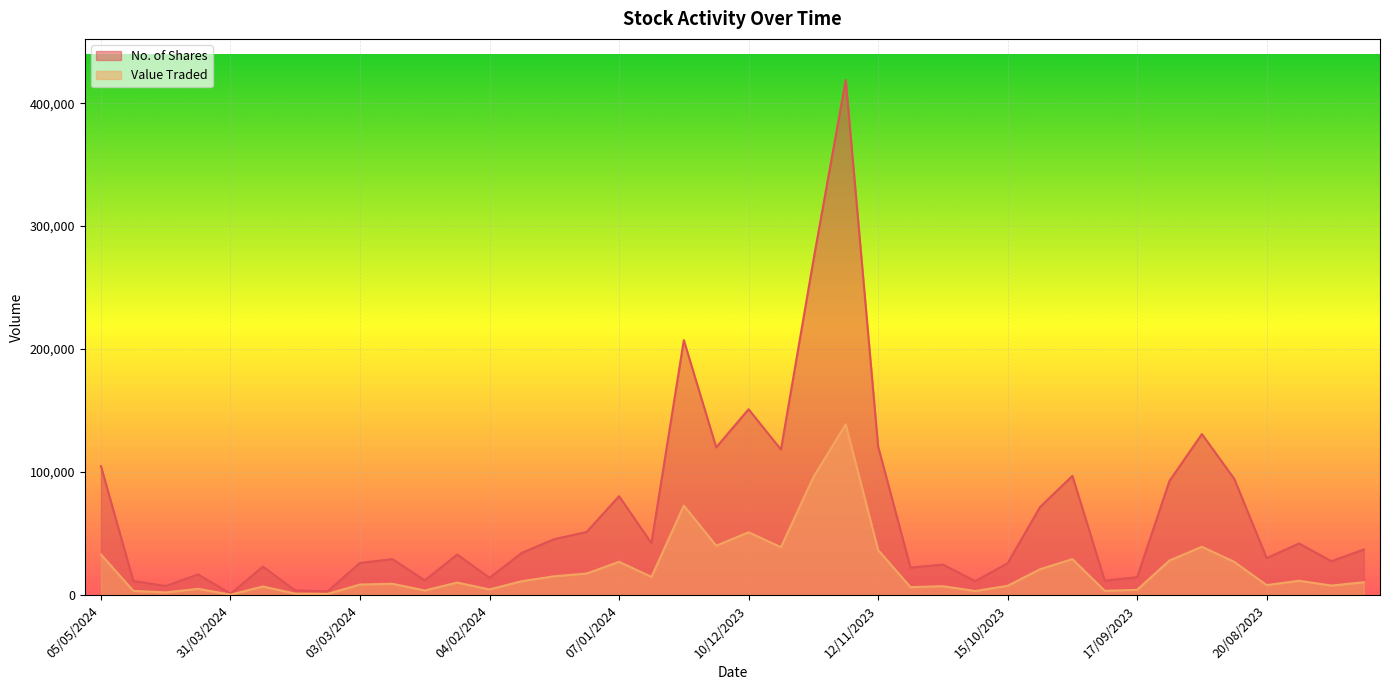

What is the highest value of the No. of Shares series?

418776